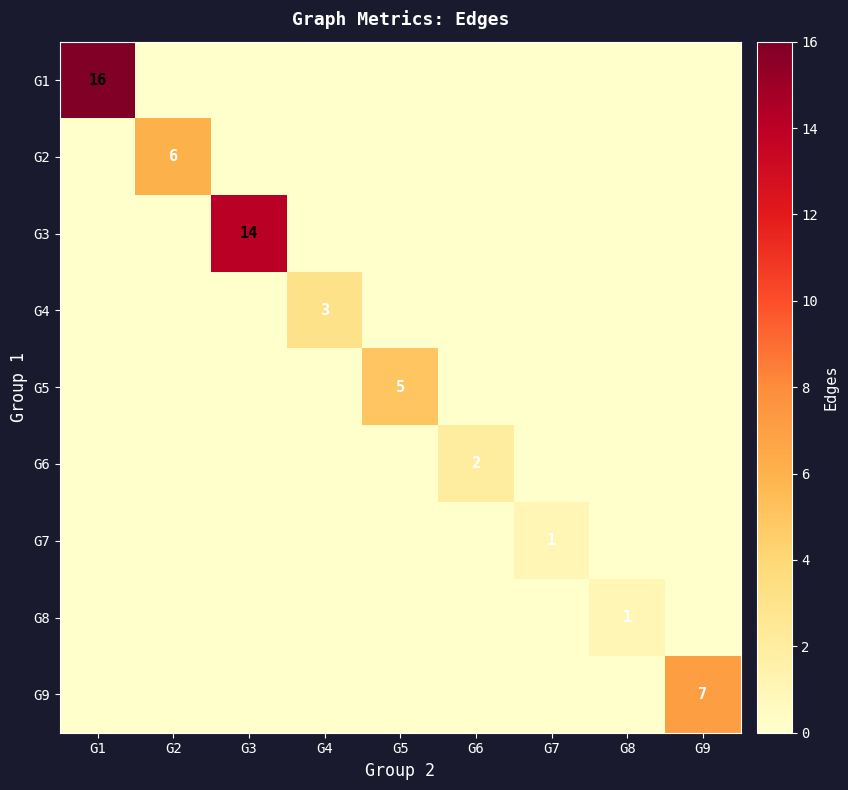

What is the difference between the highest and lowest values at G3?

14